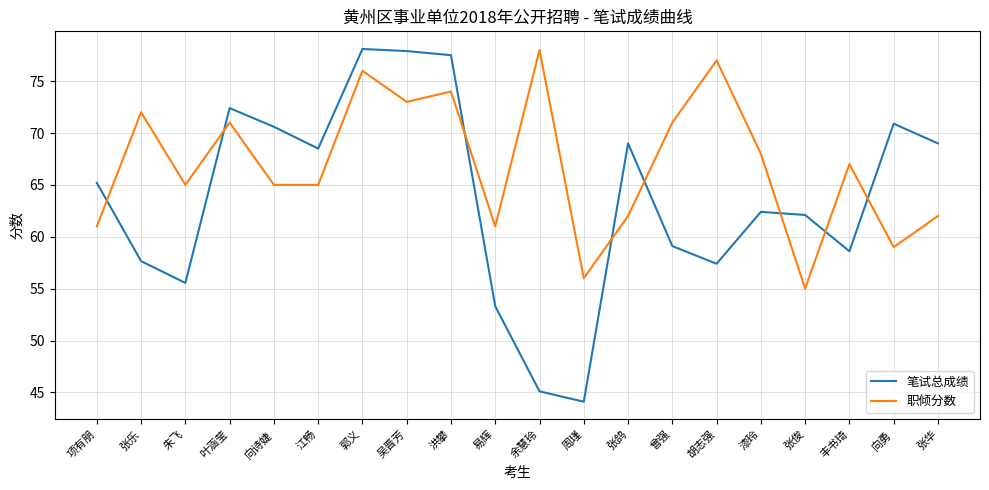

What is the total value across all series at 丰书琦?

125.6